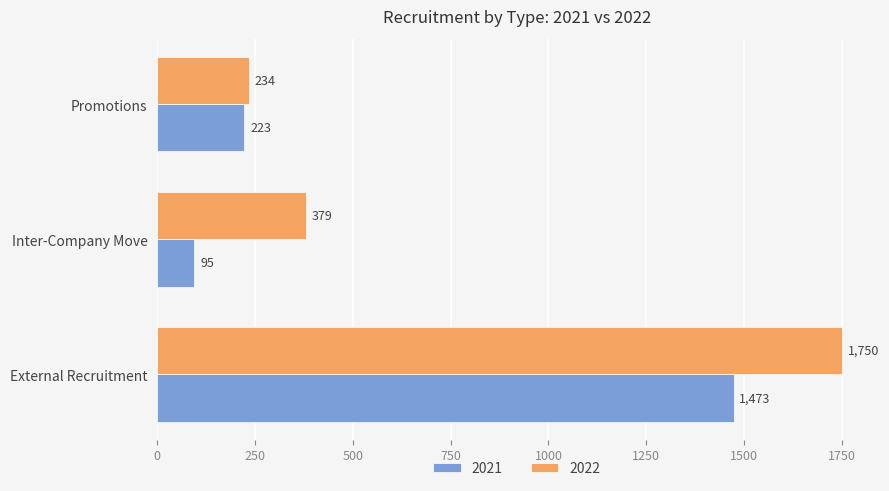

What is the total value across all series at Inter-Company Move?

474